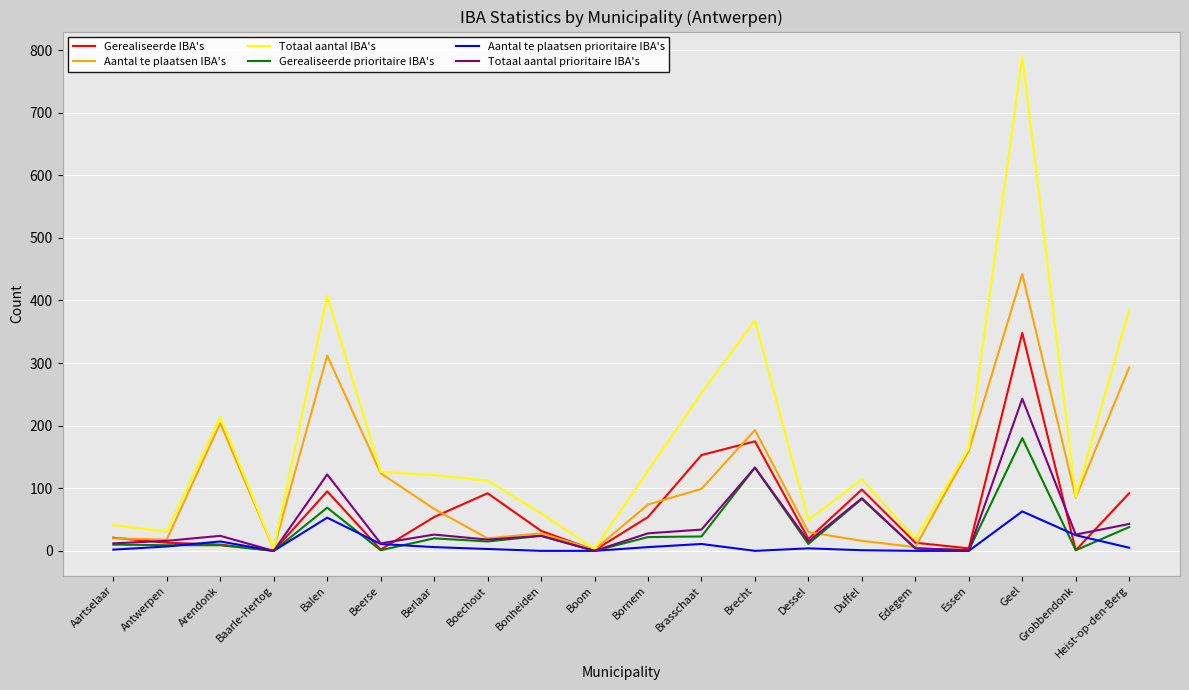

Which series changed the most between Berlaar and Heist-op-den-Berg?

Totaal aantal IBA's